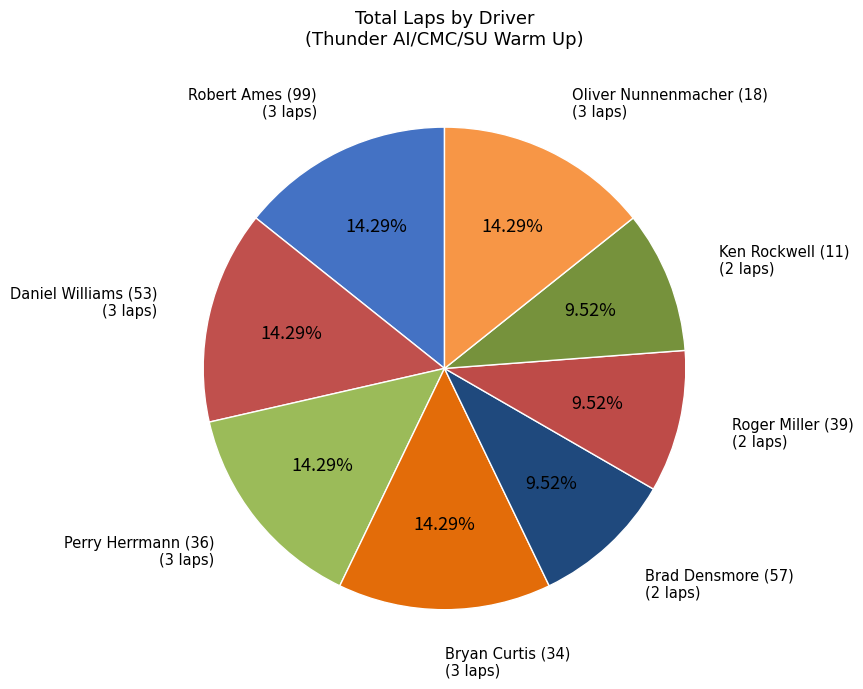

Which has a higher value, Brad Densmore (57) or Bryan Curtis (34)?

Bryan Curtis (34)